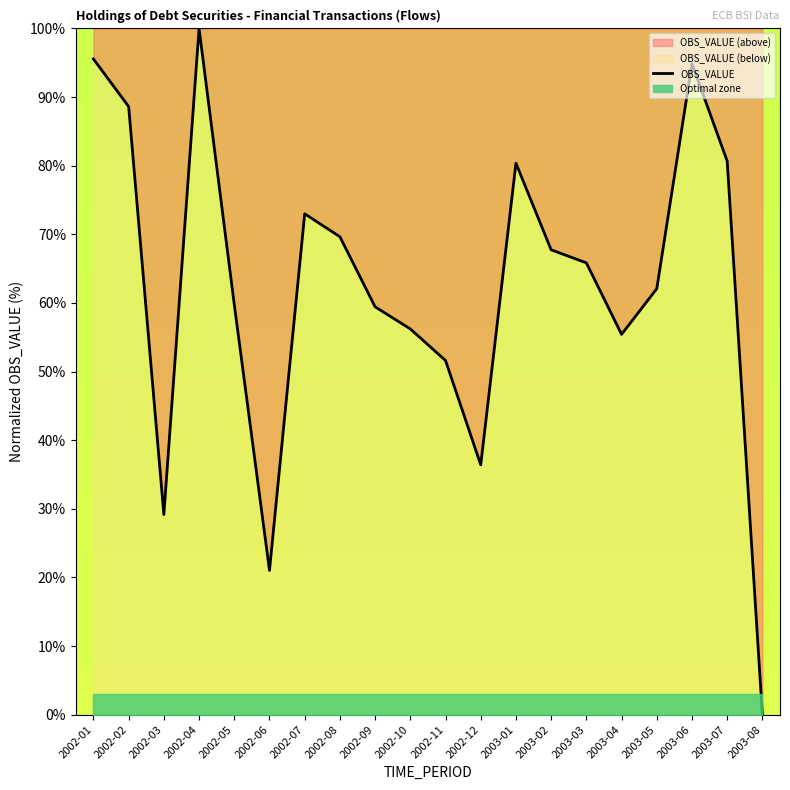

Reading left to right, list all the values displayed in this chart.

95.6	88.6	29.2	100.0	59.8	21.0	73.0	69.6	59.4	56.2	51.6	36.4	80.4	67.7	65.8	55.4	62.1	94.9	80.7	0.0